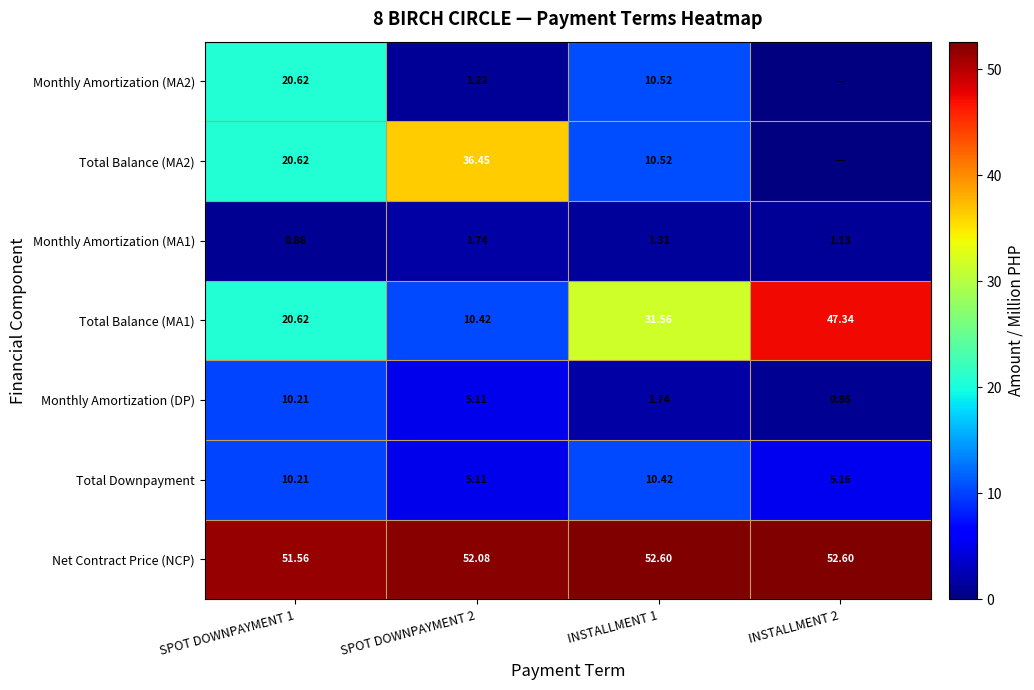

Is it true that Net Contract Price (NCP) equals 51.6 at SPOT DOWNPAYMENT 1?

True